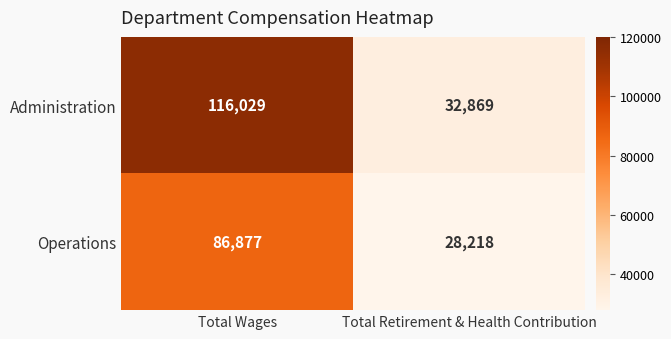

How many categories are shown in the chart?

2